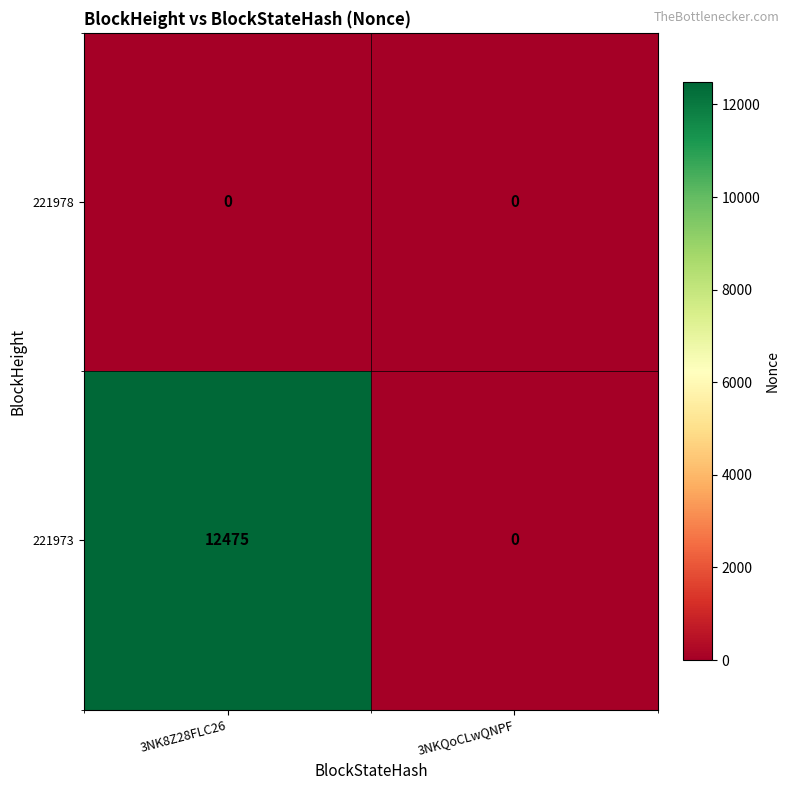

Rank the series by their maximum value, from lowest to highest.

221978, 221973